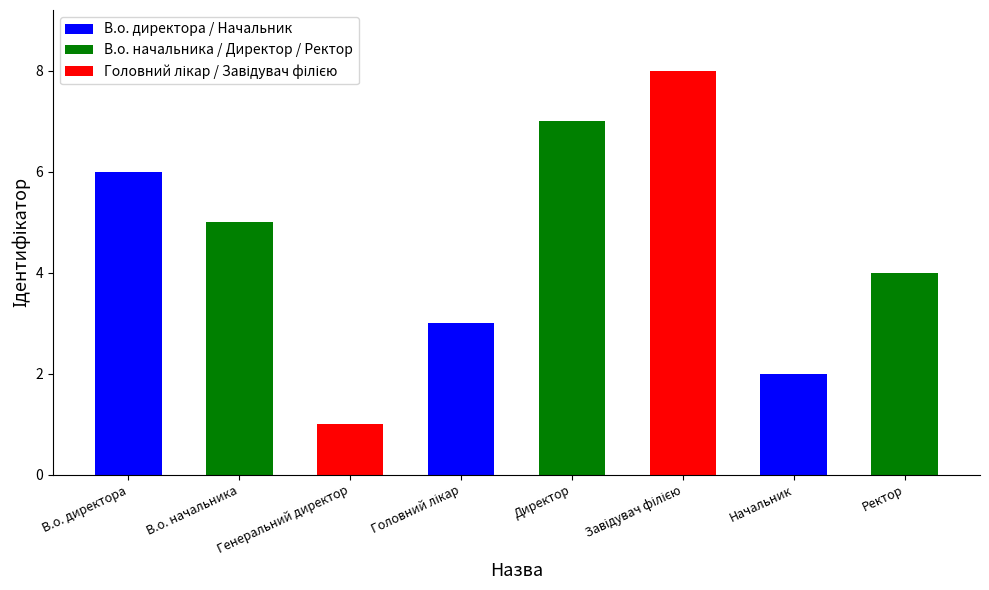

What is the label of the 4th bar from the right?

Директор